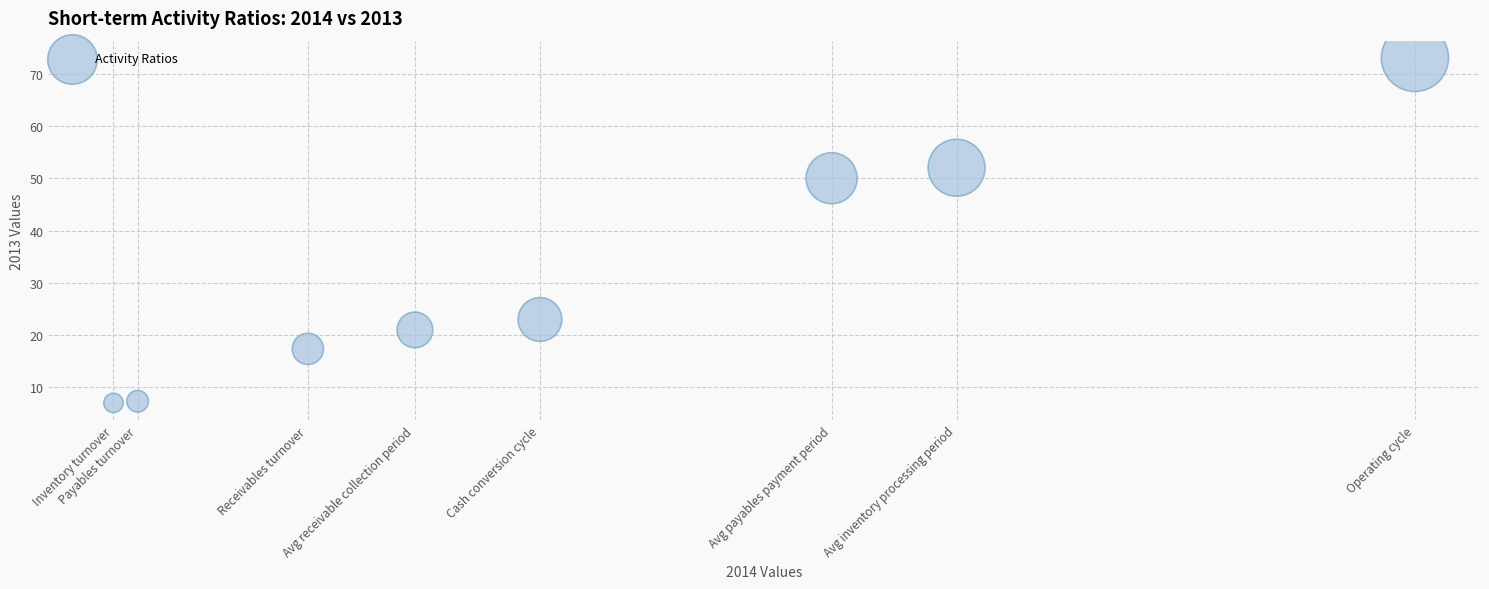

What Y value in the scatter plot is closest to 40?

50.0